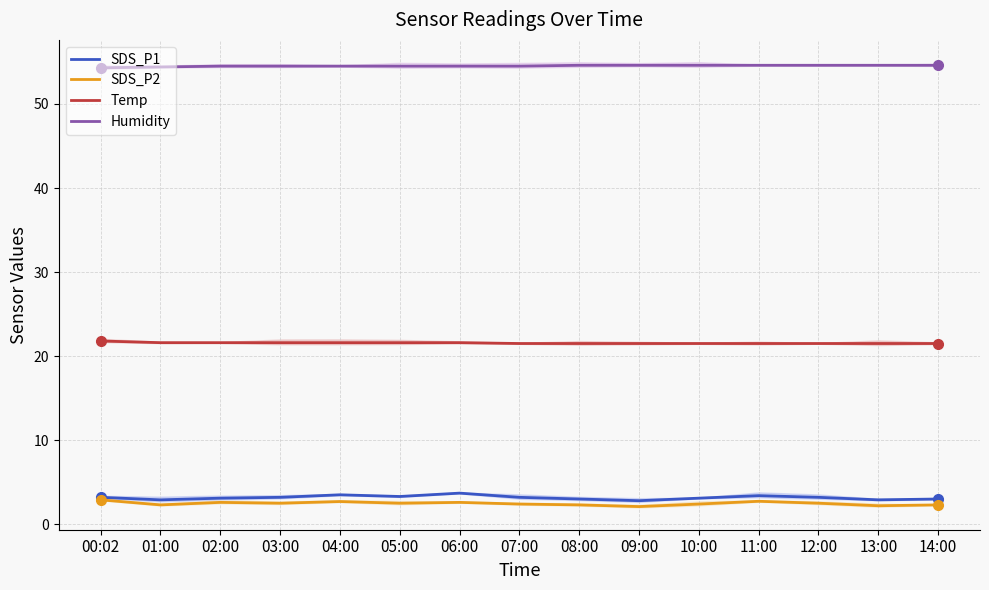

What value does the SDS_P1 series have at 03:00?

3.2